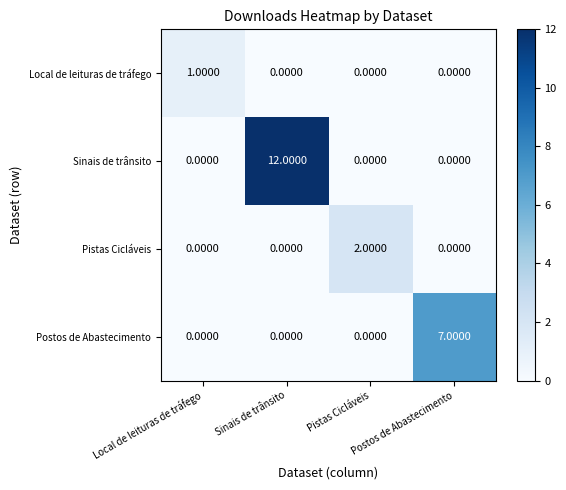

How many distinct data groups are displayed?

4